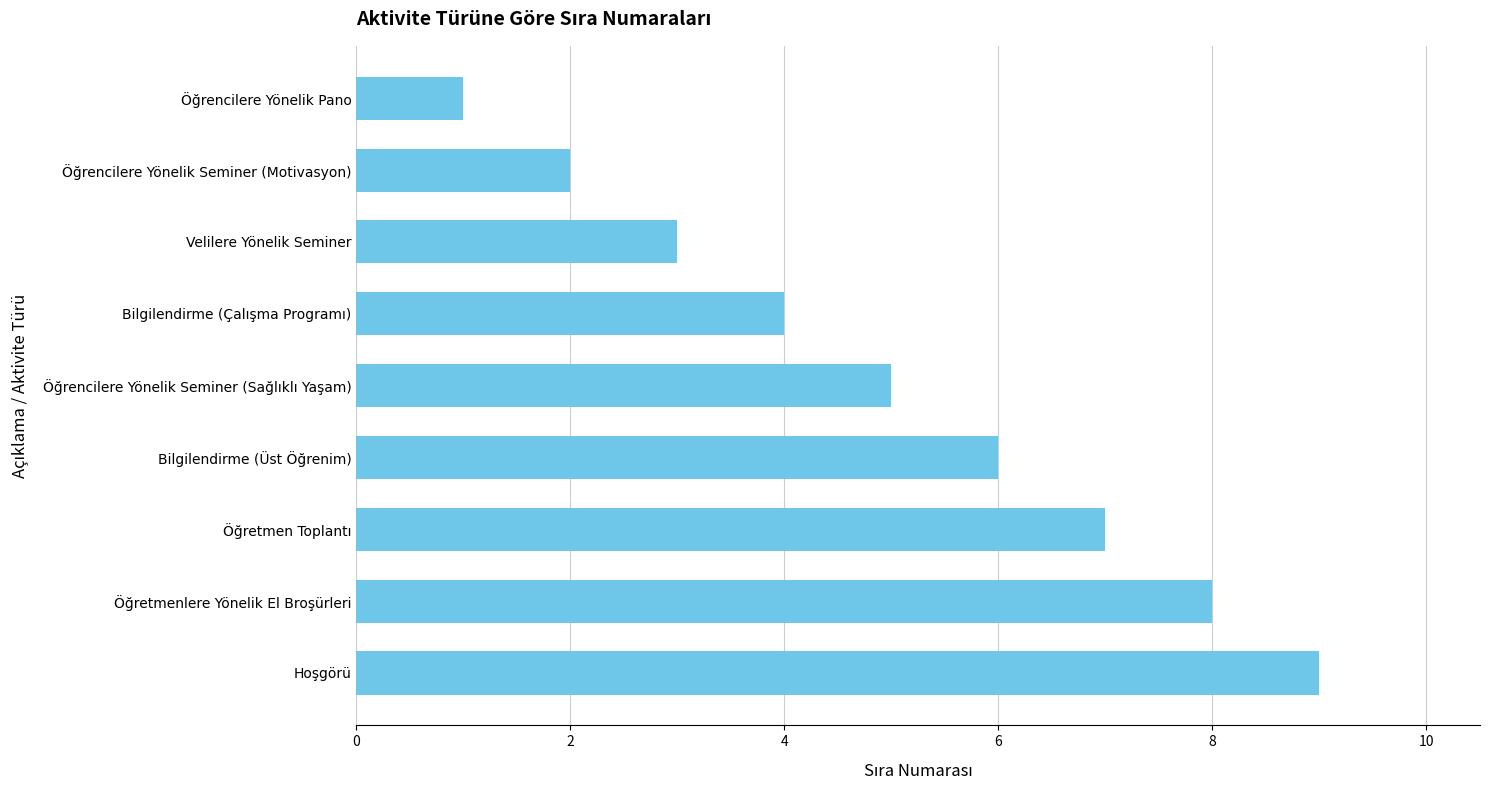

What is the sum of the values at Velilere Yönelik Seminer and Hoşgörü?

12